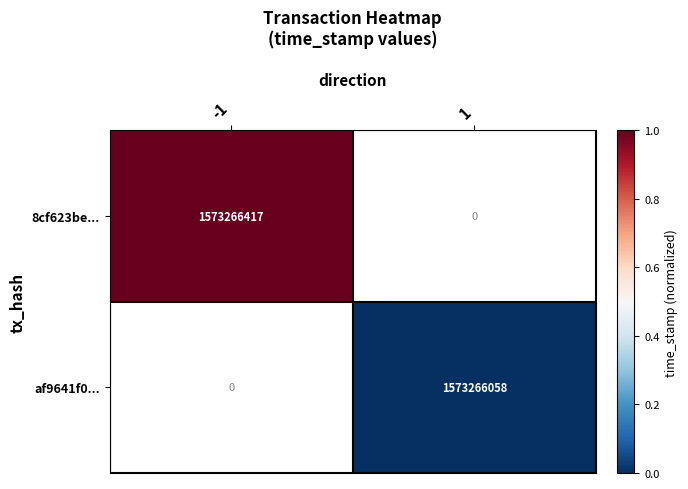

Is it true that af9641f0... equals 529903065 at 1?

False